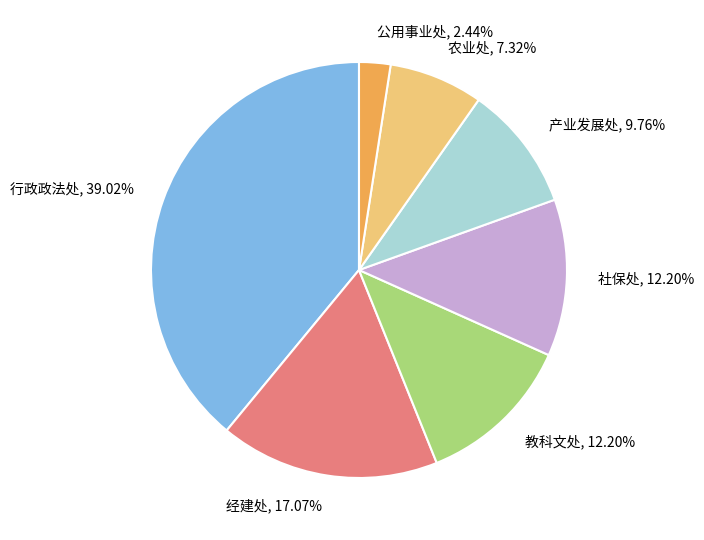

What is the ratio of the value at 社保处, 12.20% to the value at 公用事业处, 2.44%?

5.0